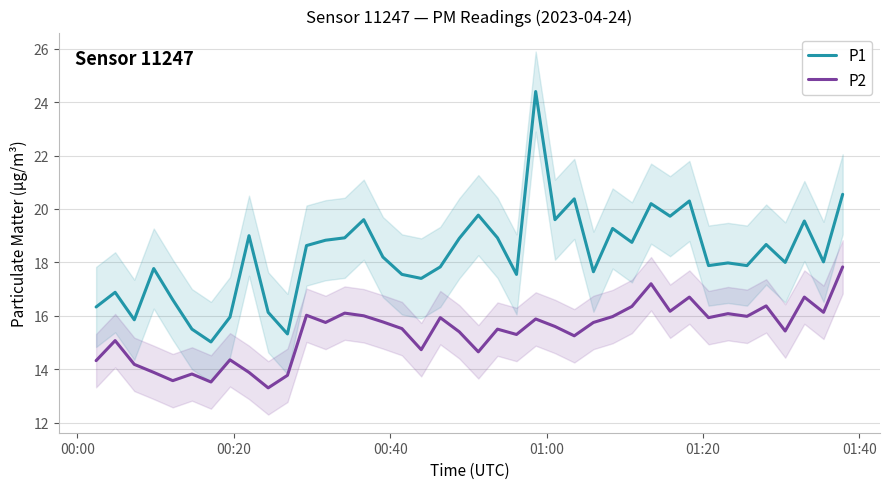

True or false: P1 and P2 intersect in this chart.

False